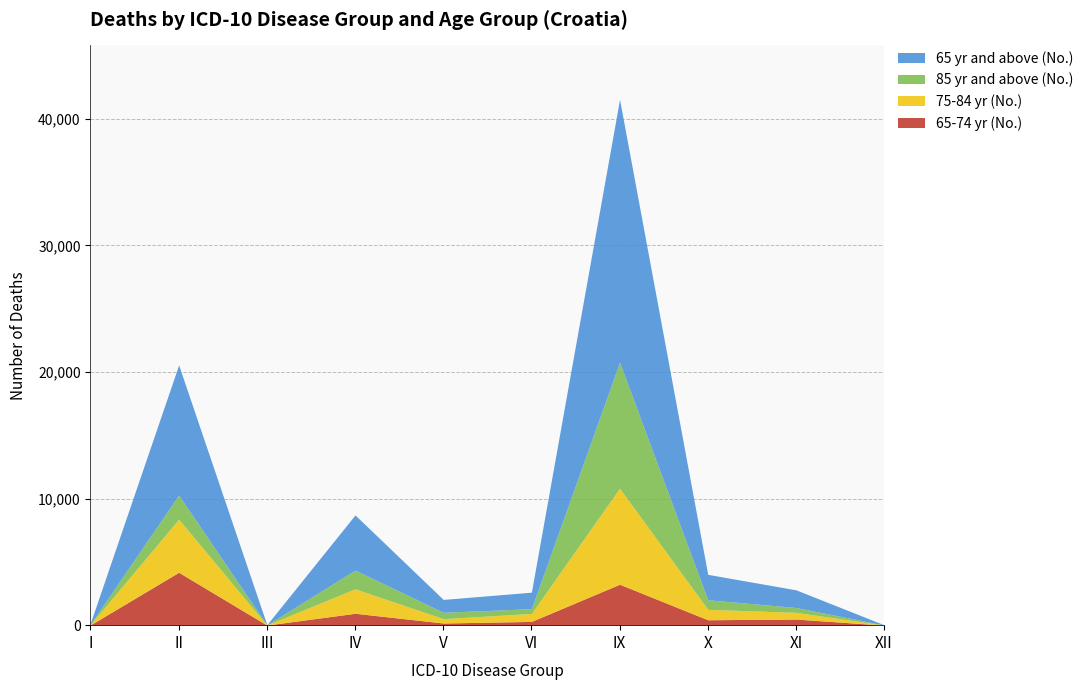

What is the difference between the highest and lowest values at IV?

3415